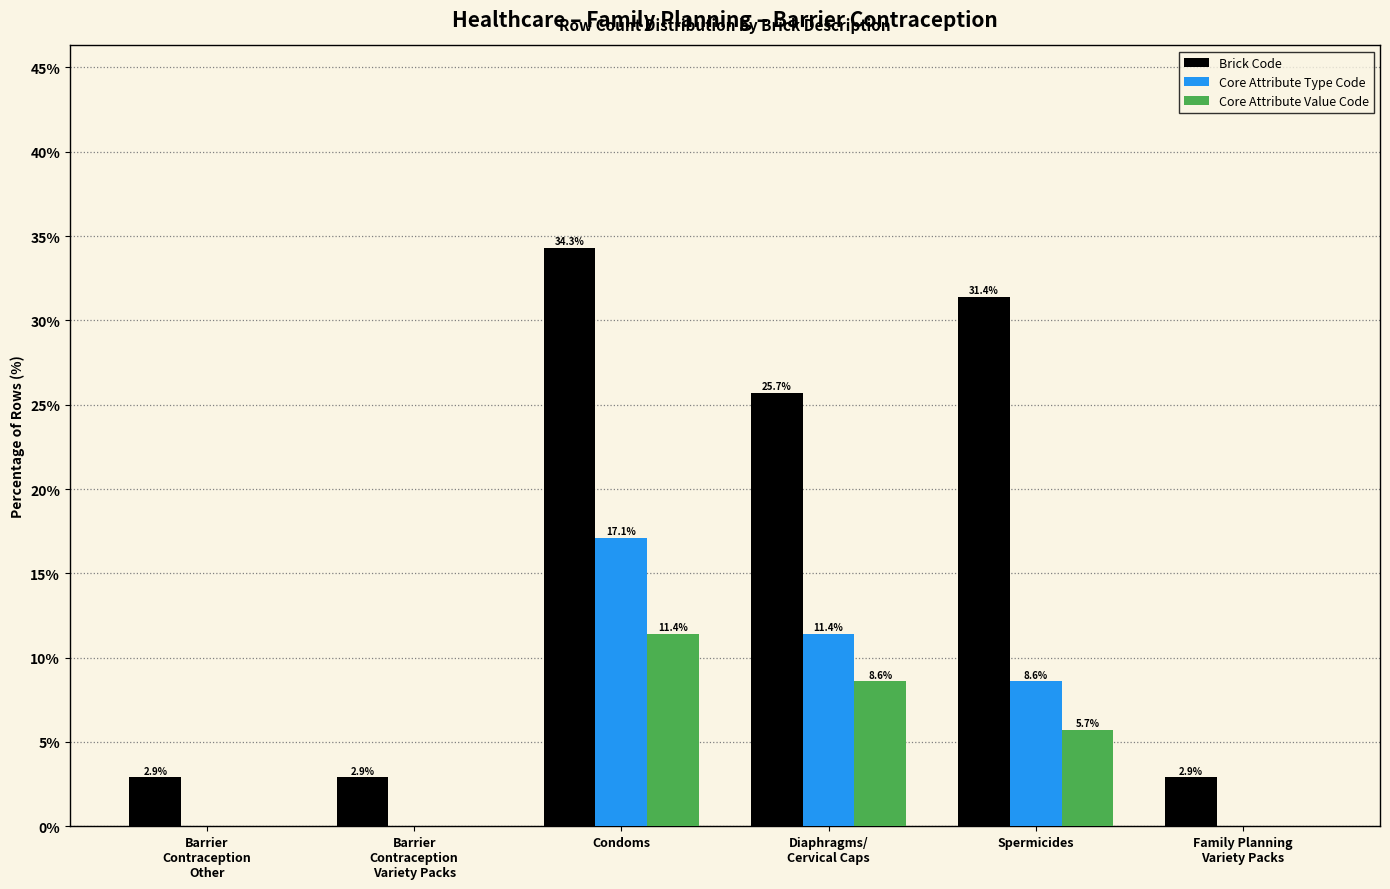

Is it true that Core Attribute Value Code equals 16.7 at Condoms?

False